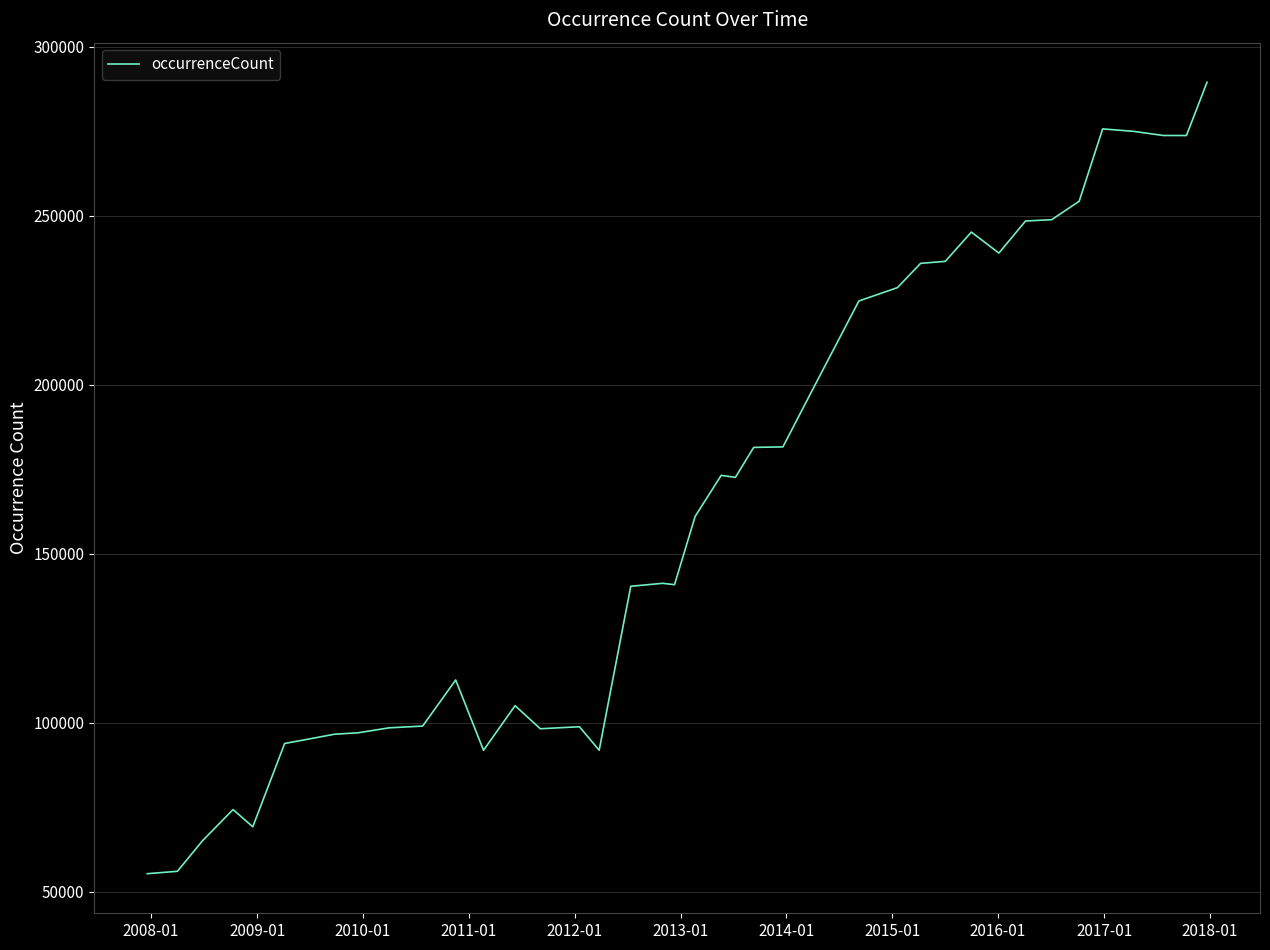

What is the greatest value displayed?

289505